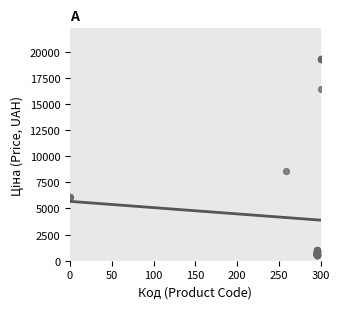

What Y value in the scatter plot is closest to 9928?

8581.1